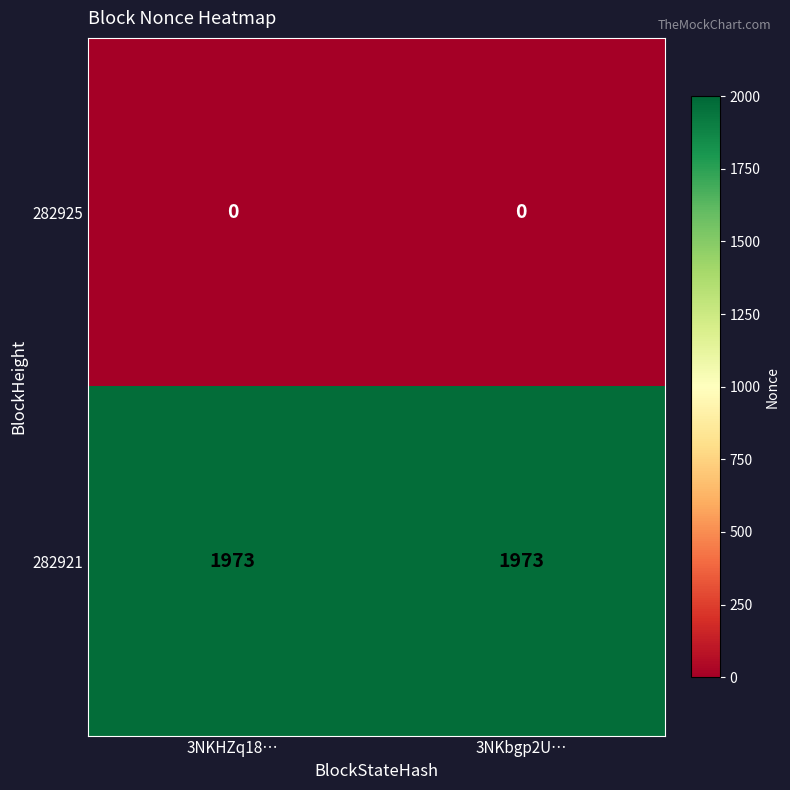

Which series has the largest total across all categories?

282921